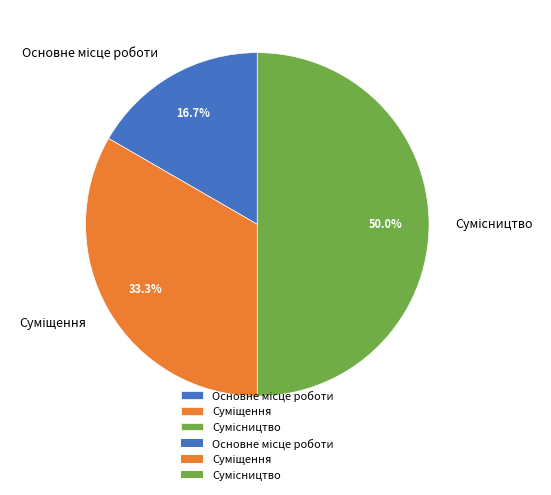

How many slices are in this pie chart?

3